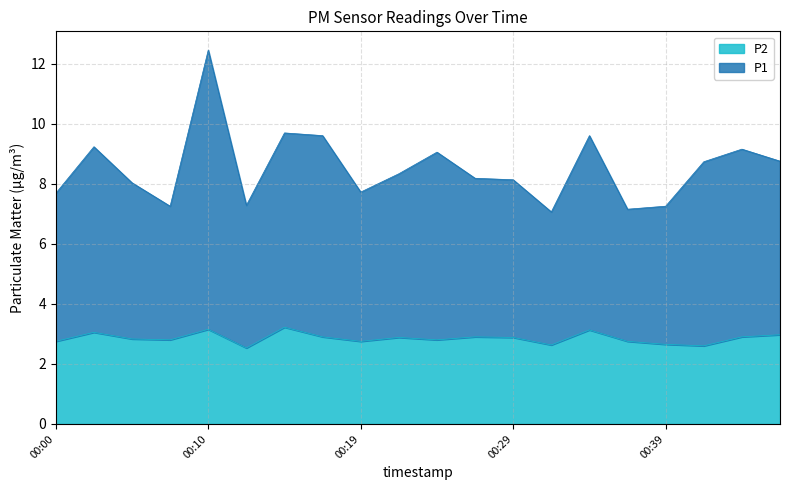

At which category does the chart reach its minimum across all series?

00:12